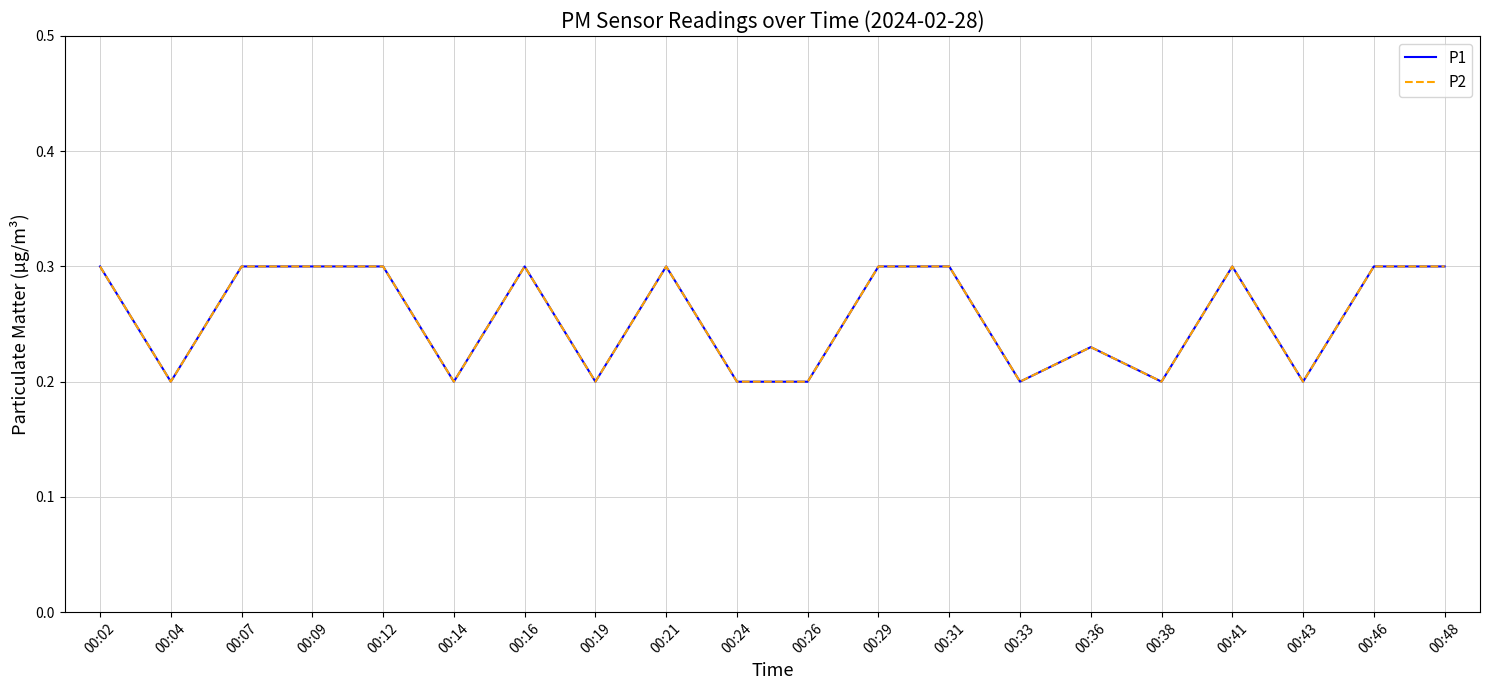

Is this an area chart (filled region under the line)?

No